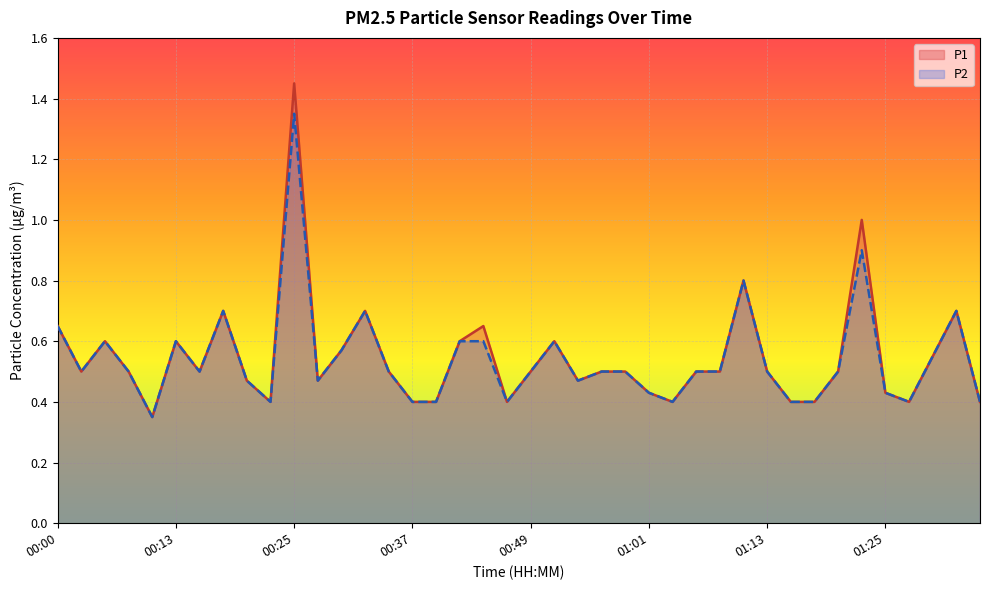

Which series has the largest range (max minus min)?

P1 line